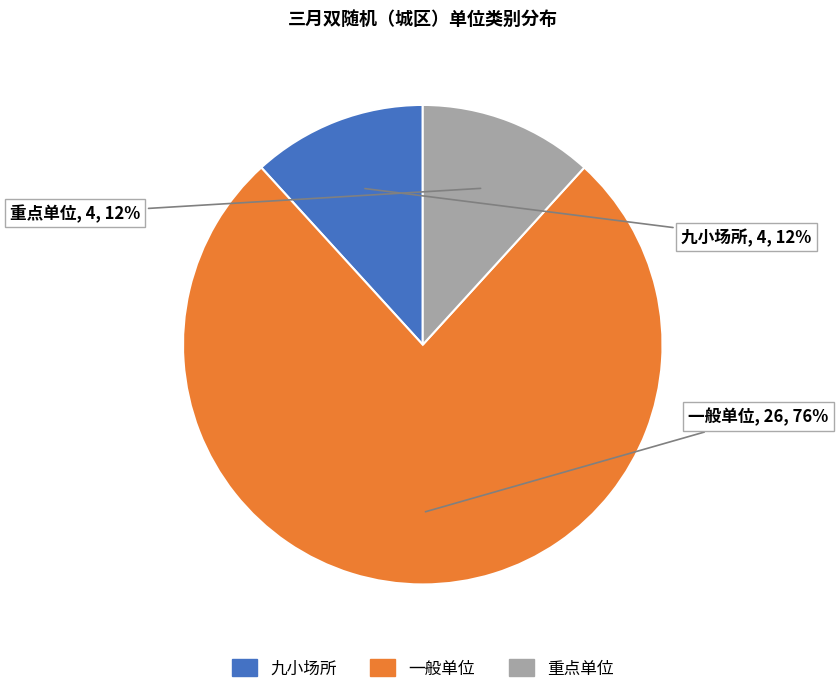

Do 九小场所 and 一般单位 together represent more than half of the pie?

Yes